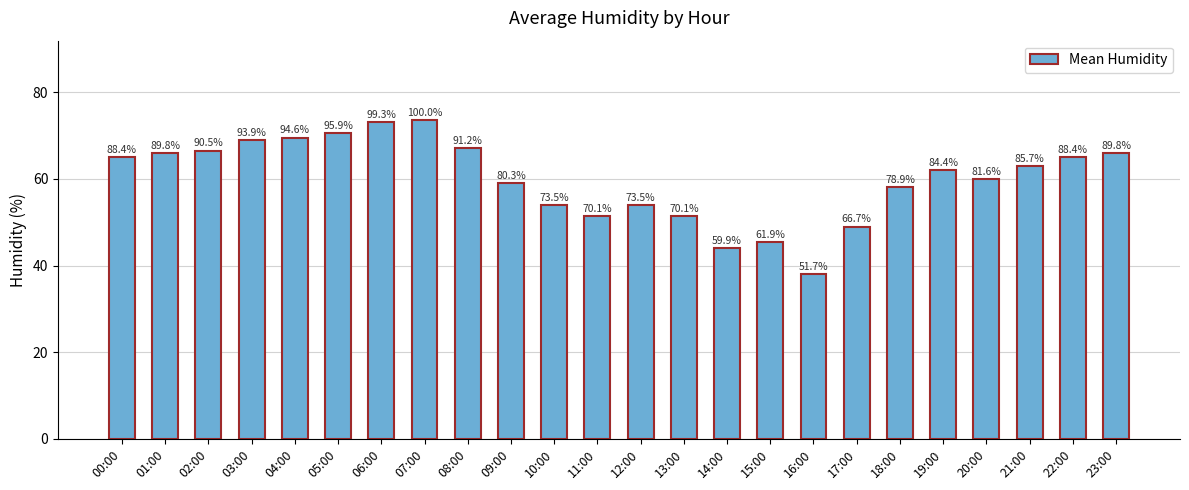

Read the value at 05:00.

70.5